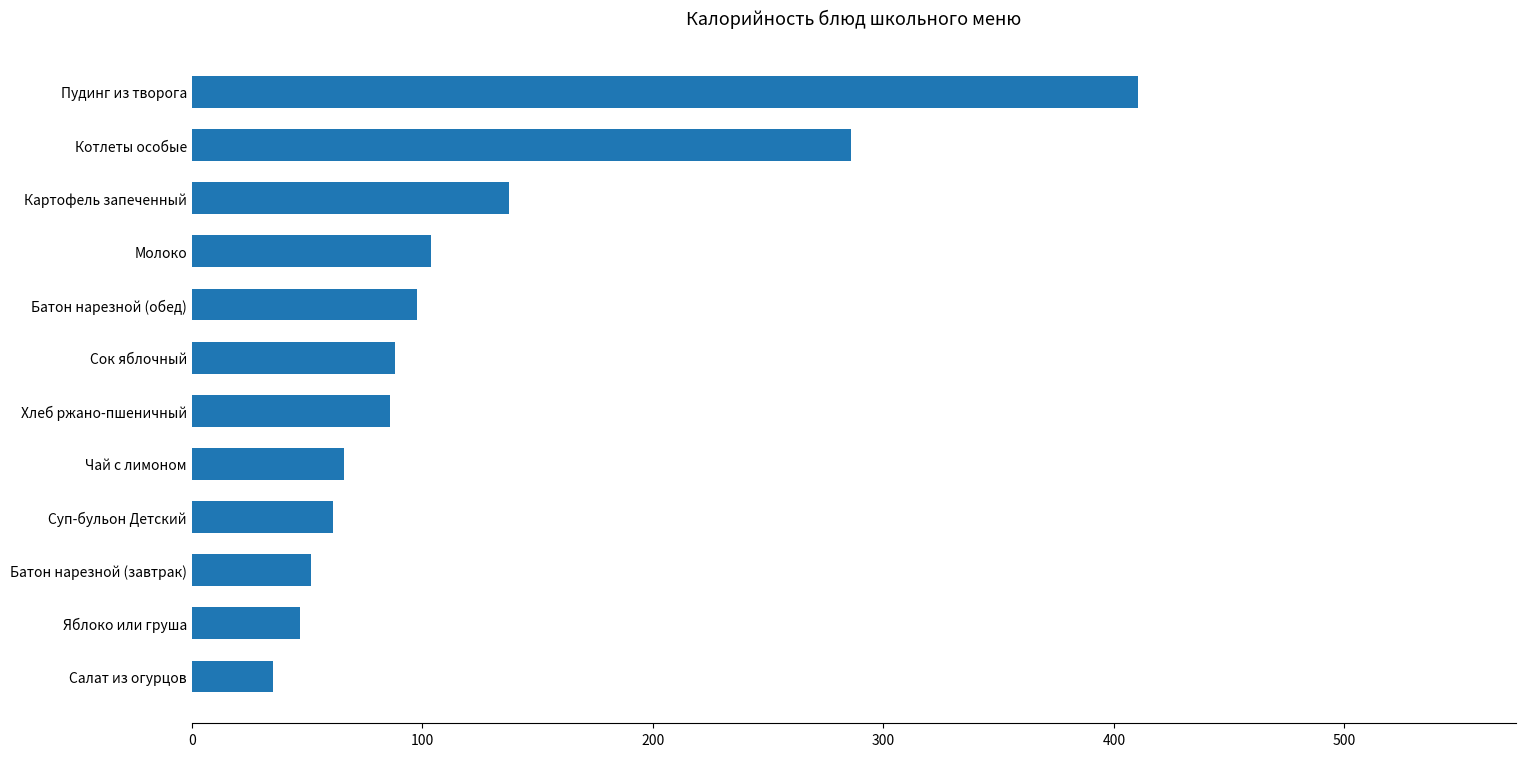

What is the sum of all values?

1471.9